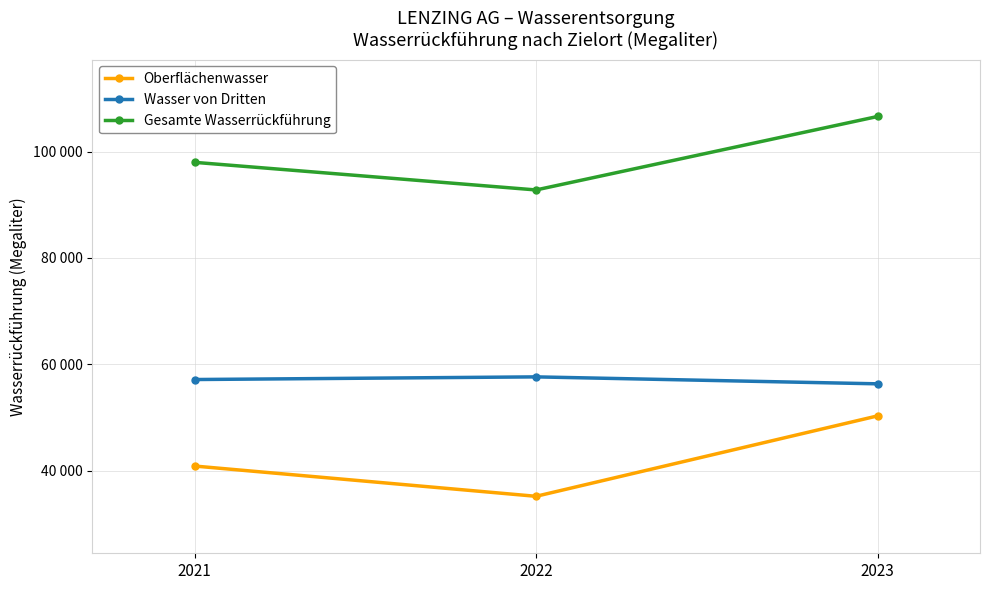

What is the difference between the Gesamte Wasserrückführung values at 2021 and 2022?

5194